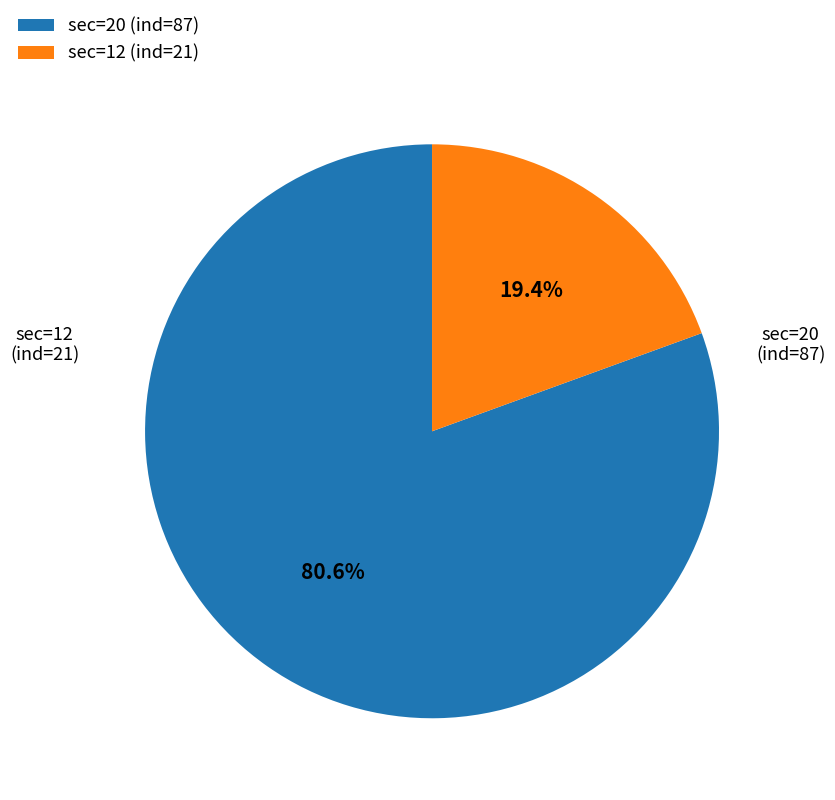

To the nearest percent, what is the difference between the largest and smallest slice percentages?

61%